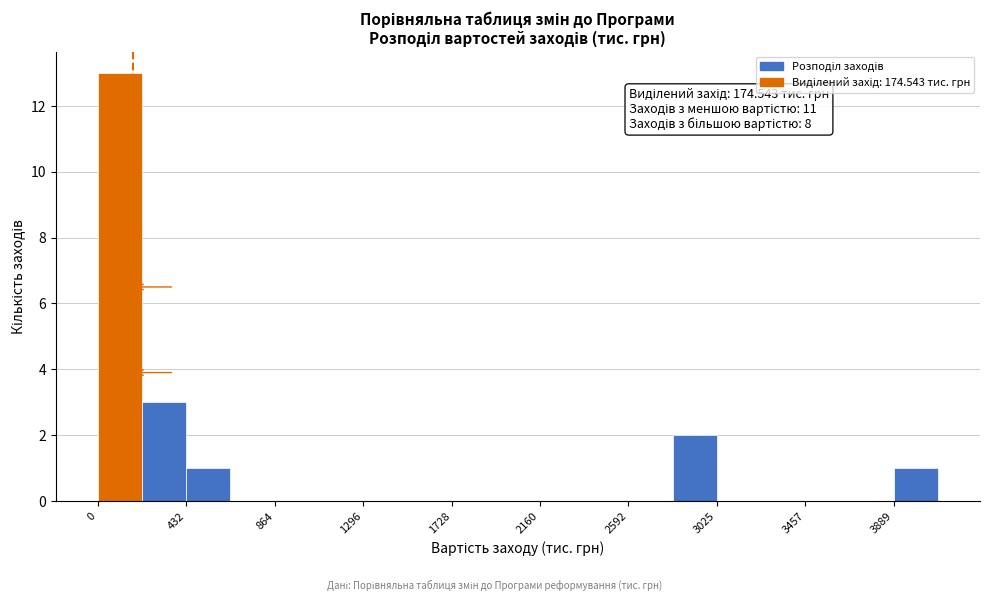

Which range on the x-axis has the tallest bar?

0 to 200